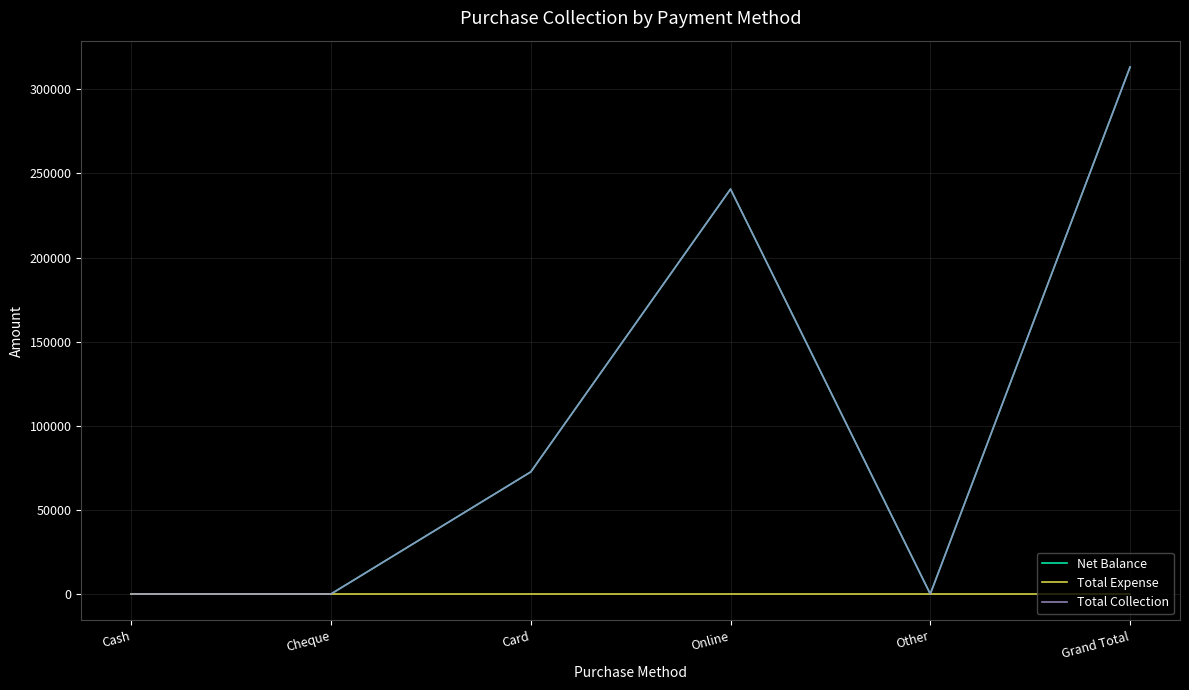

True or false: Total Expense and Total Collection intersect in this chart.

False